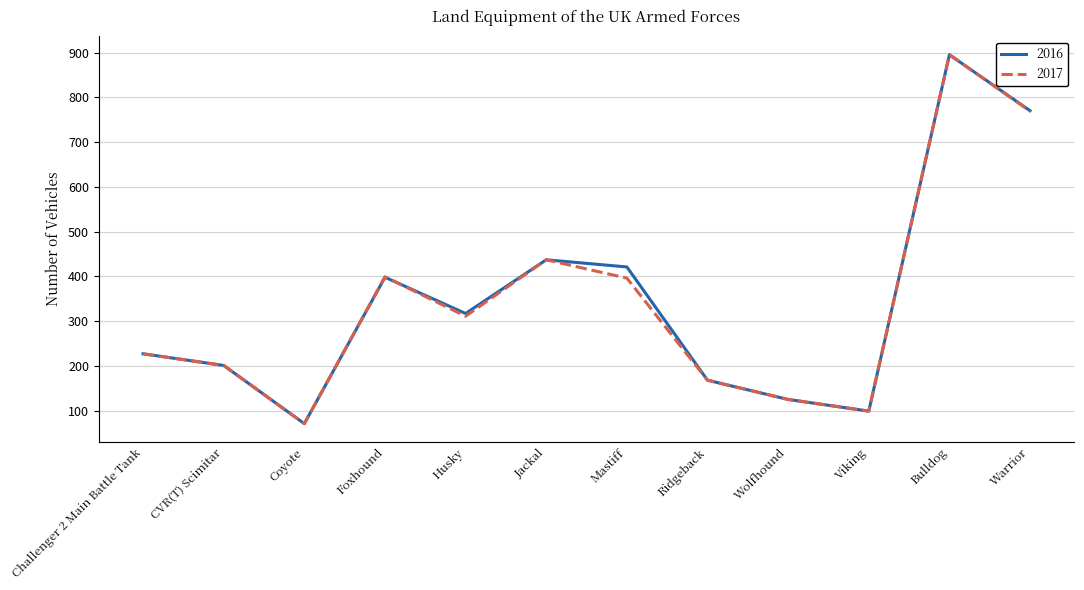

What position from the left is Coyote?

3